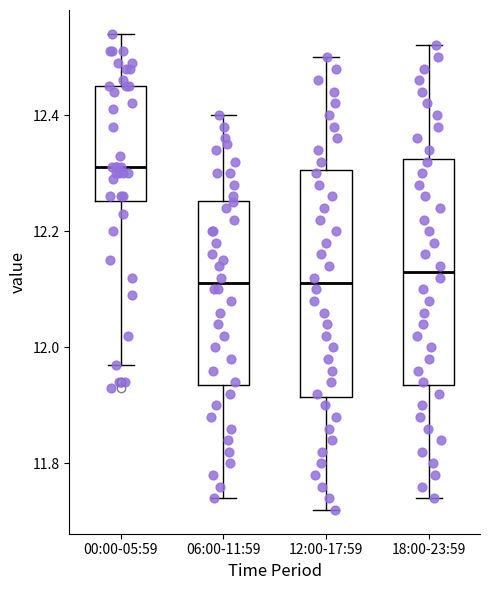

Reading left to right, read every box against the y-axis: the position of its median line, the range the box covers, and the ends of its whiskers. The values are not printed on the chart, so give them approximately, as read against the axis.

00:00-05:59: median 12.32, box 12.26 to 12.46, whiskers 11.98 to 12.54
06:00-11:59: median 12.12, box 11.94 to 12.26, whiskers 11.74 to 12.40
12:00-17:59: median 12.12, box 11.92 to 12.30, whiskers 11.72 to 12.50
18:00-23:59: median 12.14, box 11.94 to 12.32, whiskers 11.74 to 12.52